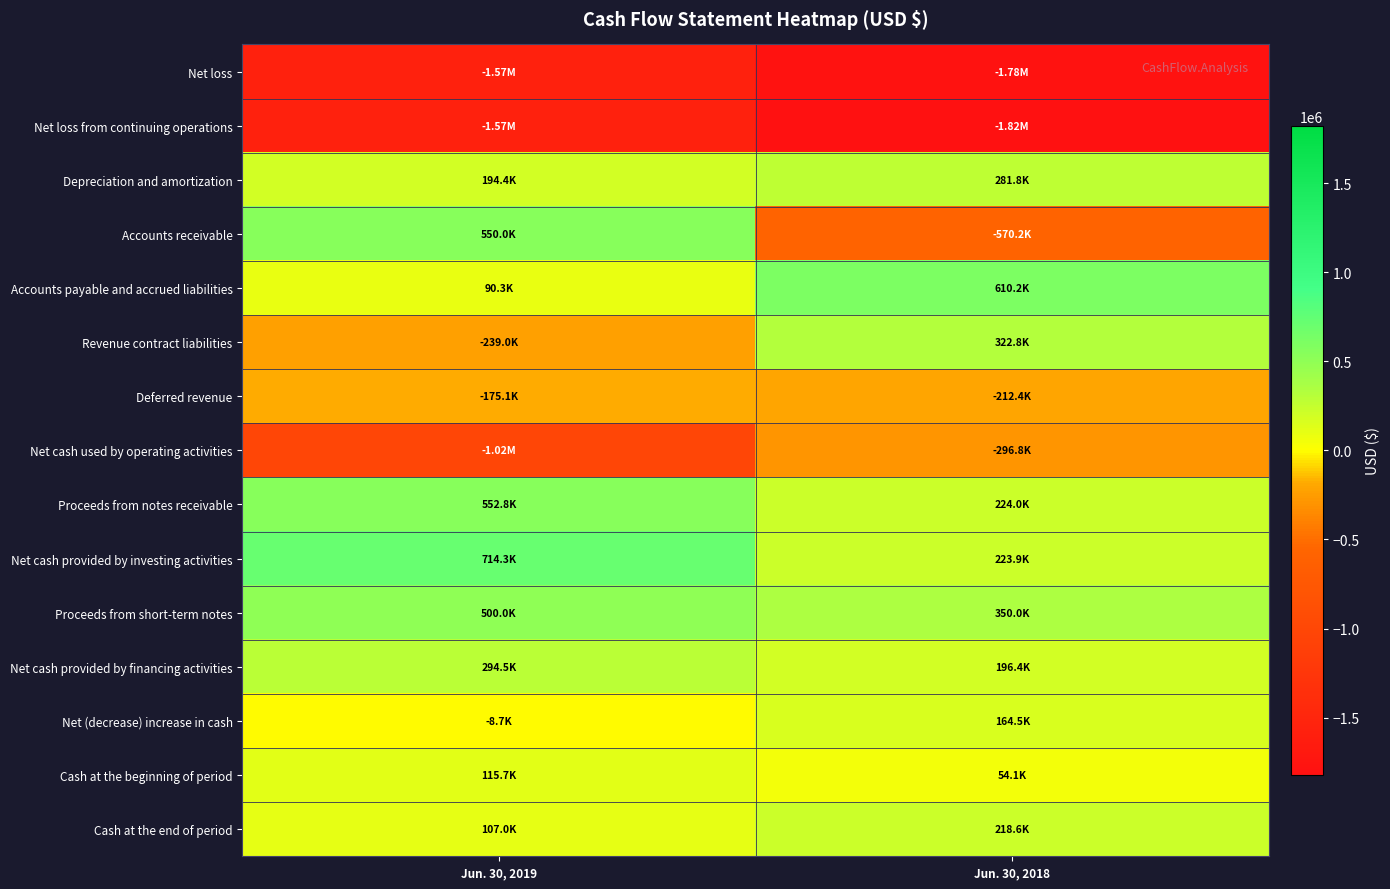

Reading left to right, extract all data points from this chart.

Net loss: Jun. 30, 2019=-1569800	Jun. 30, 2018=-1778400
Net loss from continuing operations: Jun. 30, 2019=-1569800	Jun. 30, 2018=-1819400
Depreciation and amortization: Jun. 30, 2019=194400	Jun. 30, 2018=281800
Accounts receivable: Jun. 30, 2019=550000	Jun. 30, 2018=-570200
Accounts payable and accrued liabilities: Jun. 30, 2019=90300	Jun. 30, 2018=610200
Revenue contract liabilities: Jun. 30, 2019=-239000	Jun. 30, 2018=322800
Deferred revenue: Jun. 30, 2019=-175100	Jun. 30, 2018=-212400
Net cash used by operating activities: Jun. 30, 2019=-1017500	Jun. 30, 2018=-296800
Proceeds from notes receivable: Jun. 30, 2019=552800	Jun. 30, 2018=224000
Net cash provided by investing activities: Jun. 30, 2019=714300	Jun. 30, 2018=223900
Proceeds from short-term notes: Jun. 30, 2019=500000	Jun. 30, 2018=350000
Net cash provided by financing activities: Jun. 30, 2019=294500	Jun. 30, 2018=196400
Net (decrease) increase in cash: Jun. 30, 2019=-8700	Jun. 30, 2018=164500
Cash at the beginning of period: Jun. 30, 2019=115700	Jun. 30, 2018=54100
Cash at the end of period: Jun. 30, 2019=107000	Jun. 30, 2018=218600